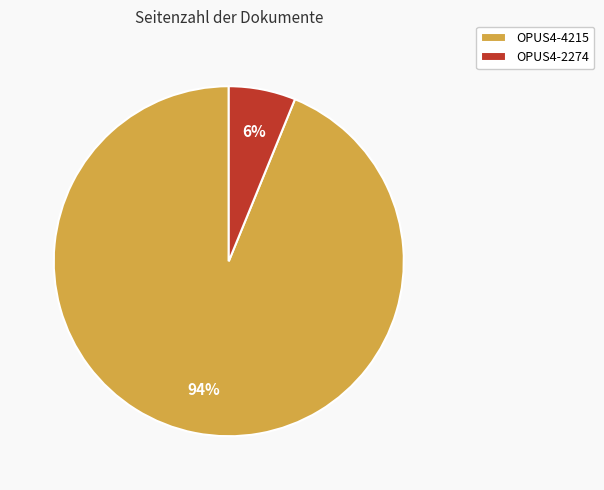

The OPUS4-2274 slice represents 6% of the pie. True or false?

True